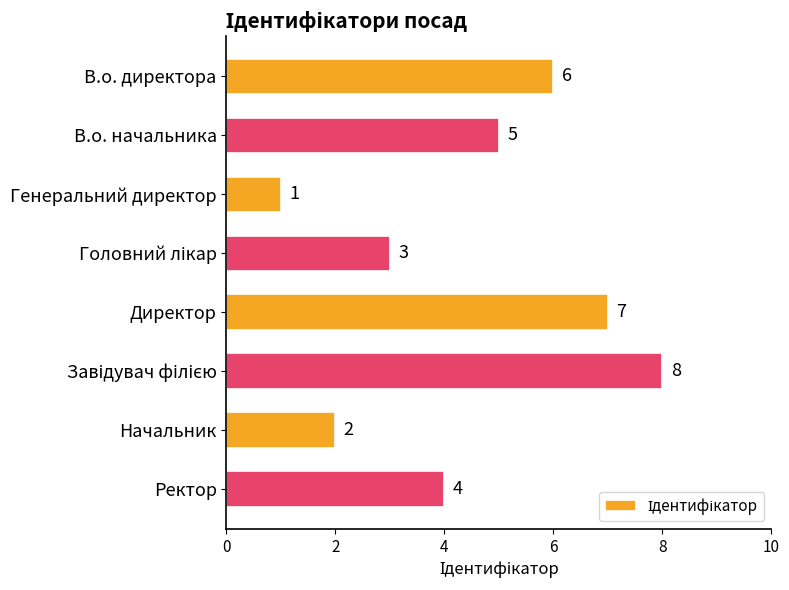

What is the value of the 7th bar from the top?

2